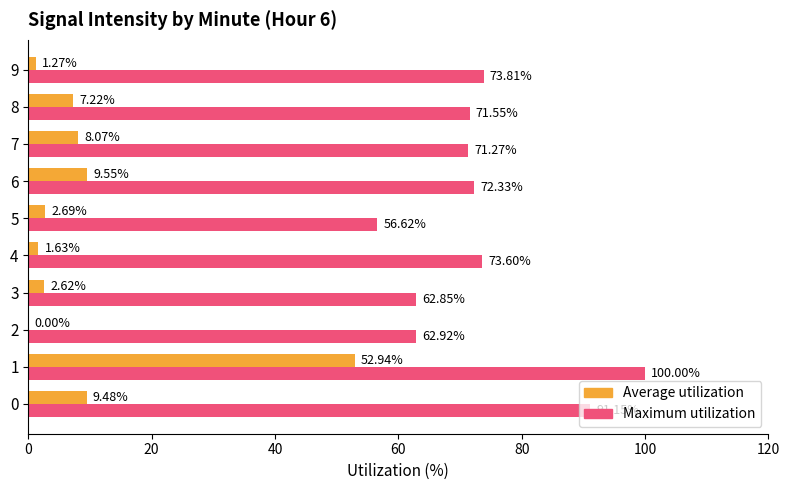

Count the number of categories in the chart.

10